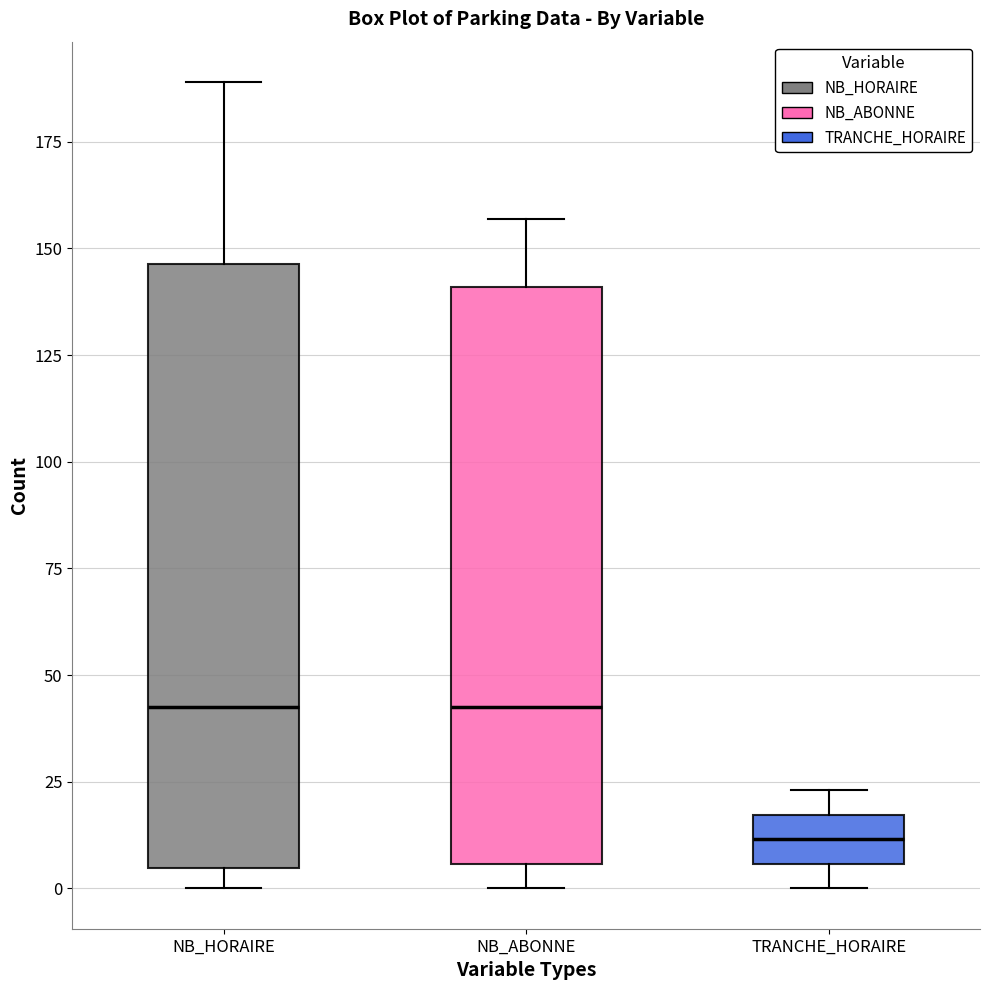

Comparing the boxes themselves (not the whiskers), which one is the tallest?

NB_HORAIRE